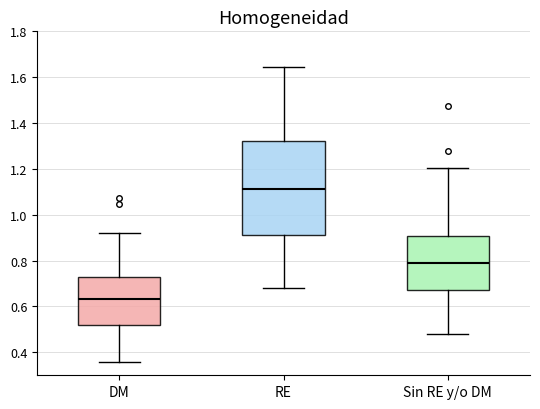

Reading left to right, read every box against the y-axis: the position of its median line, the range the box covers, and the ends of its whiskers. The values are not printed on the chart, so give them approximately, as read against the axis.

DM: median 0.64, box 0.52 to 0.74, whiskers 0.36 to 0.92
RE: median 1.12, box 0.92 to 1.32, whiskers 0.68 to 1.64
Sin RE y/o DM: median 0.80, box 0.68 to 0.90, whiskers 0.48 to 1.20